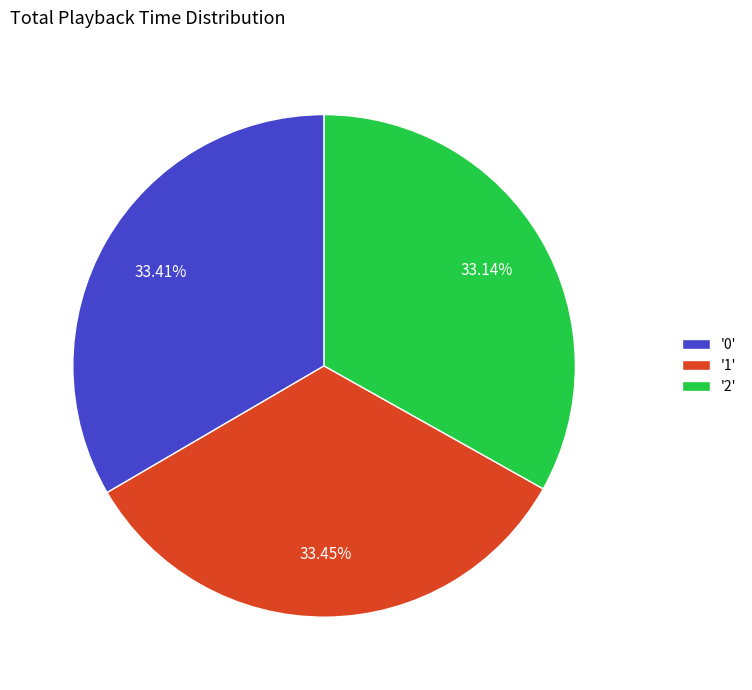

What is the ratio of the value at '1' to the value at '2'?

1.0